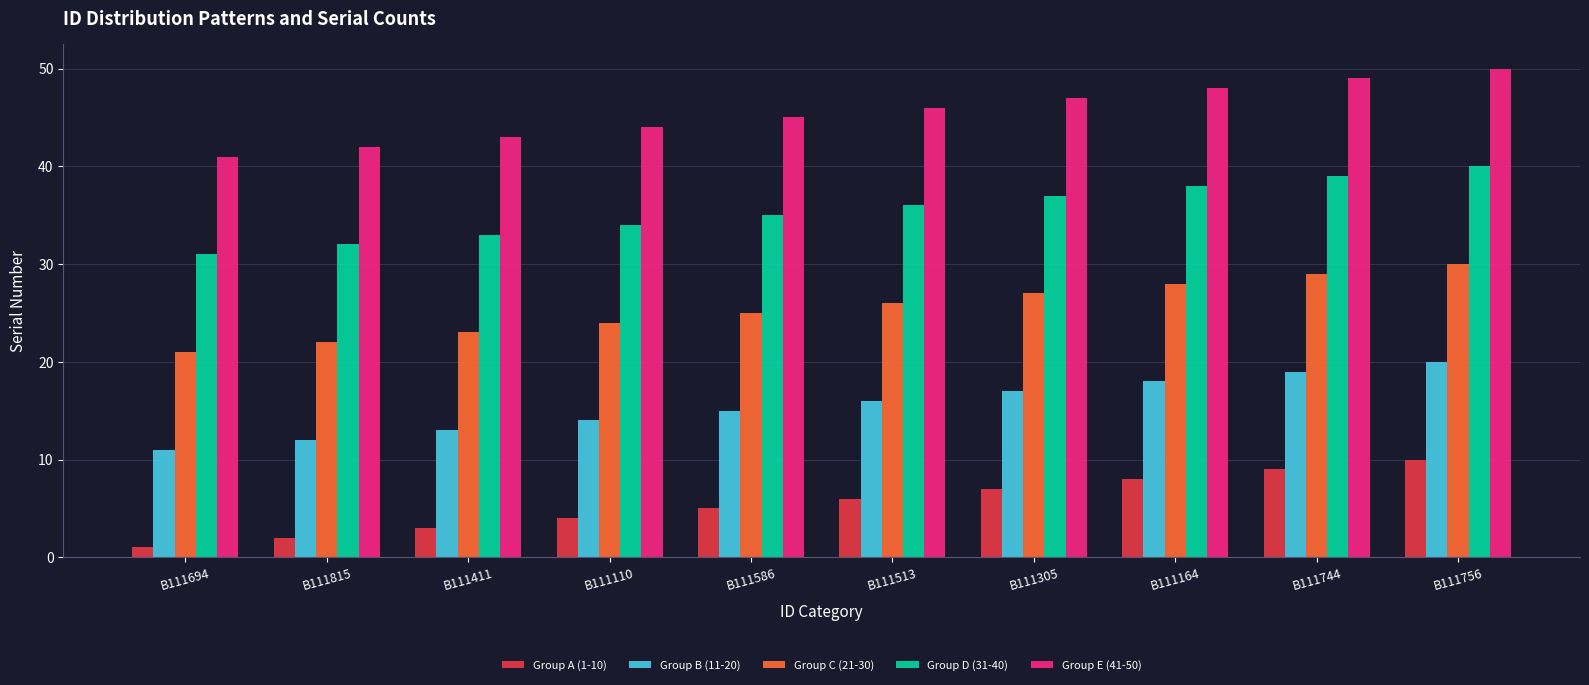

What is the spread (max minus min) of values at B111110?

40